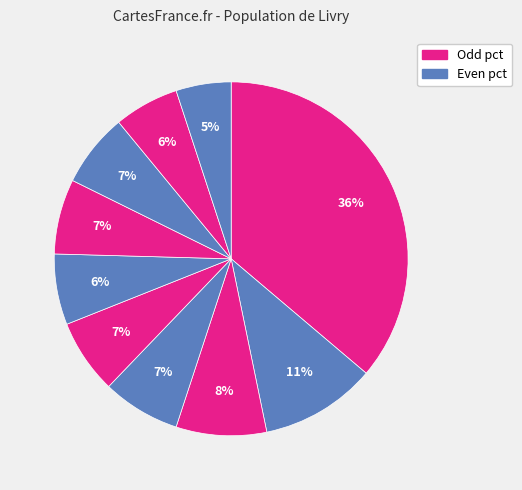

Count the number of slices in the pie.

10